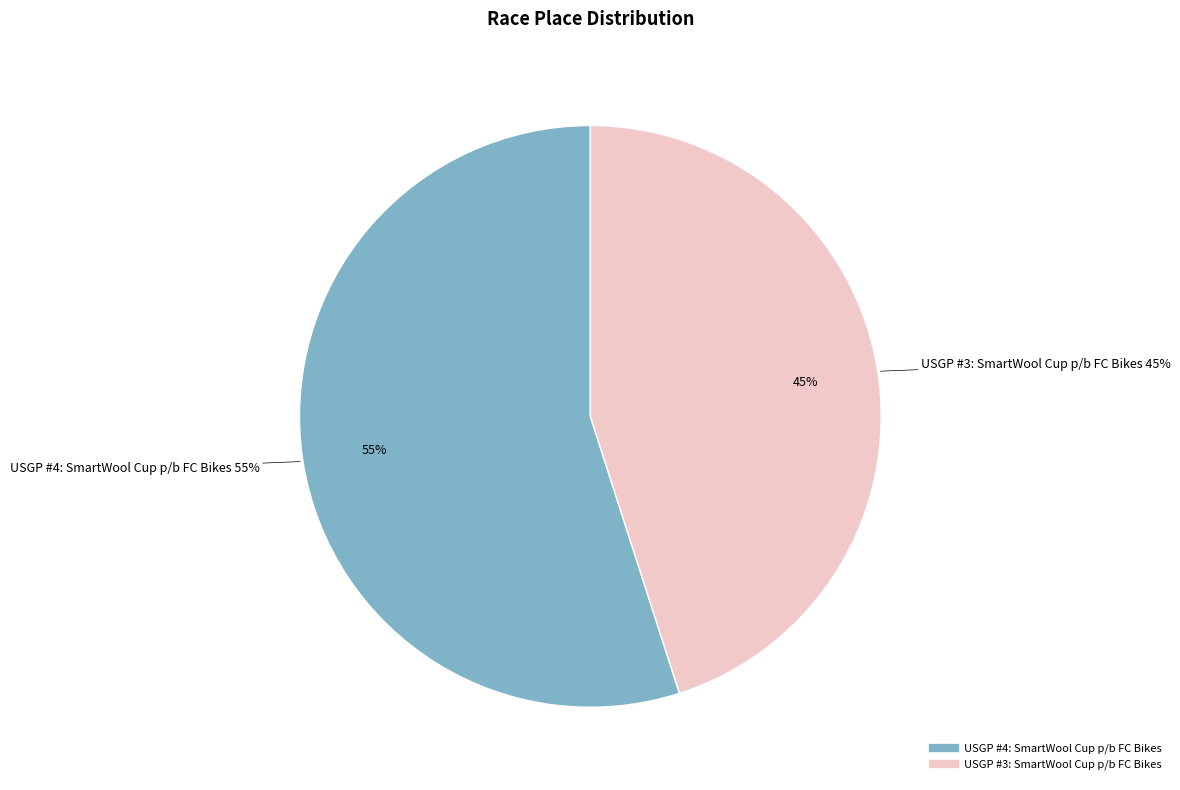

Count the number of slices in the pie.

2